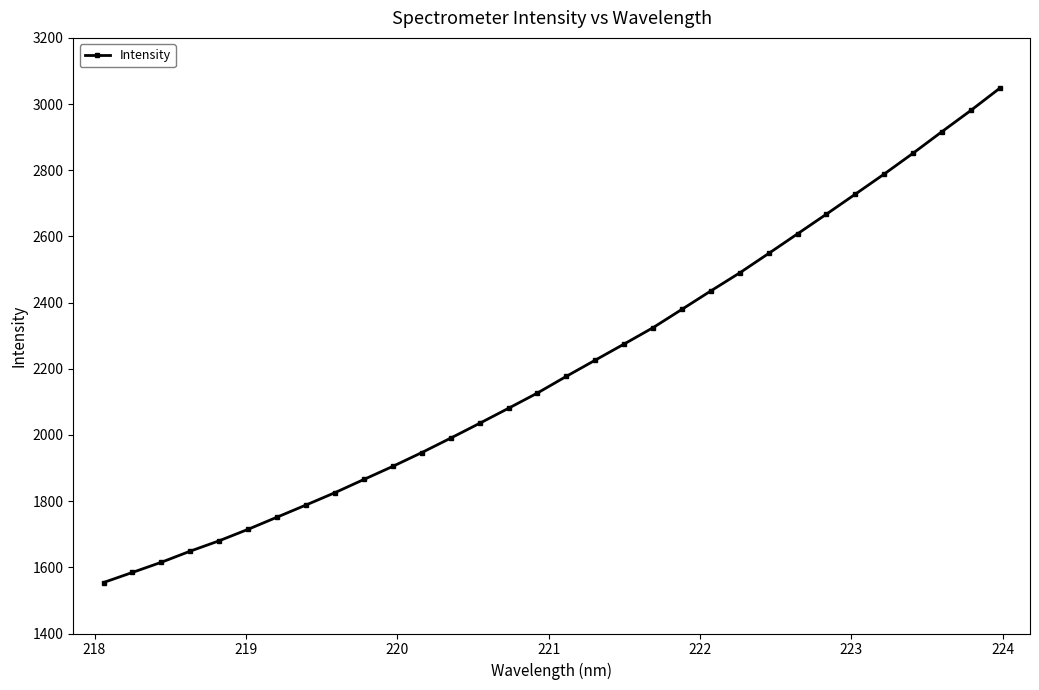

What is the minimum value shown in the chart?

1554.1